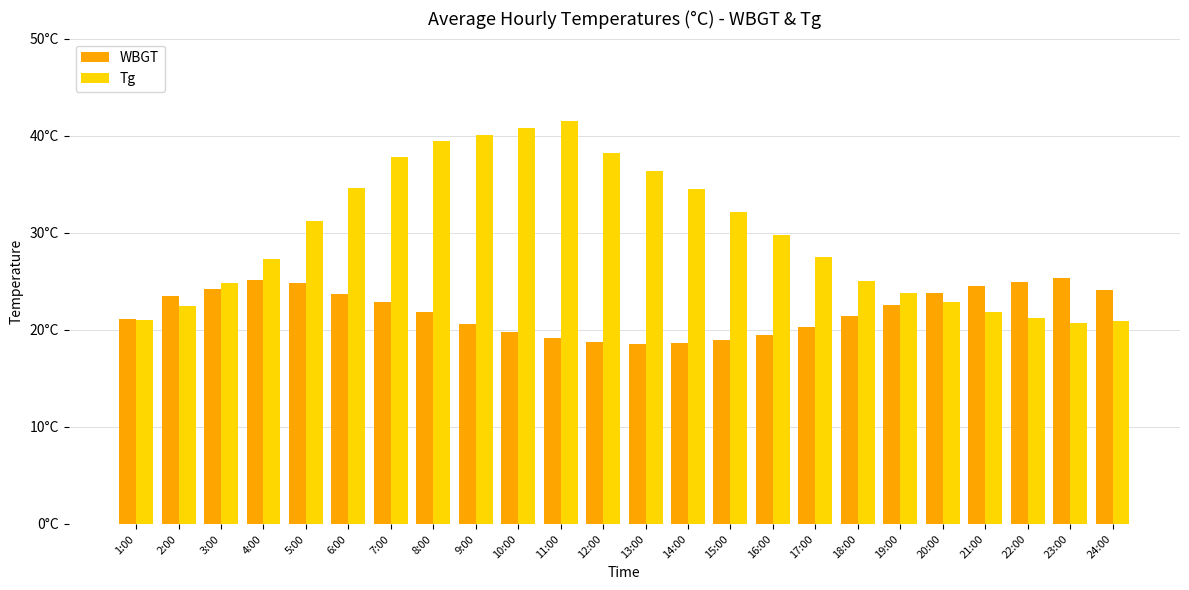

What is the label of the 3rd bar from the left?

3:00